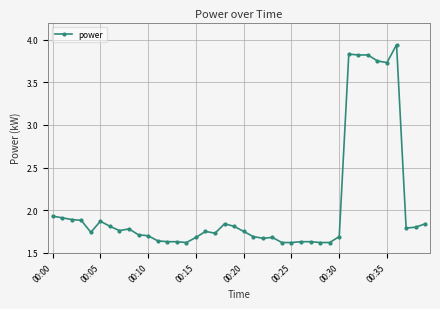

Count the number of categories in the chart.

40